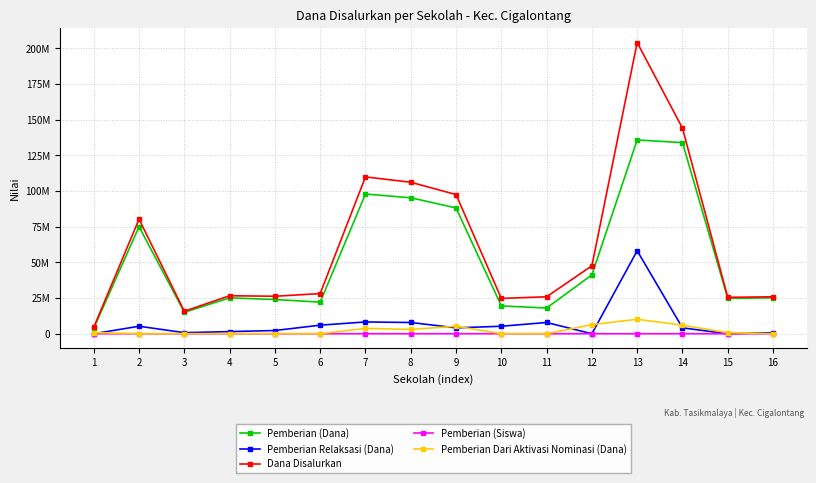

What are all the series names shown in the legend?

Pemberian (Dana), Pemberian Relaksasi (Dana), Dana Disalurkan, Pemberian (Siswa), Pemberian Dari Aktivasi Nominasi (Dana)